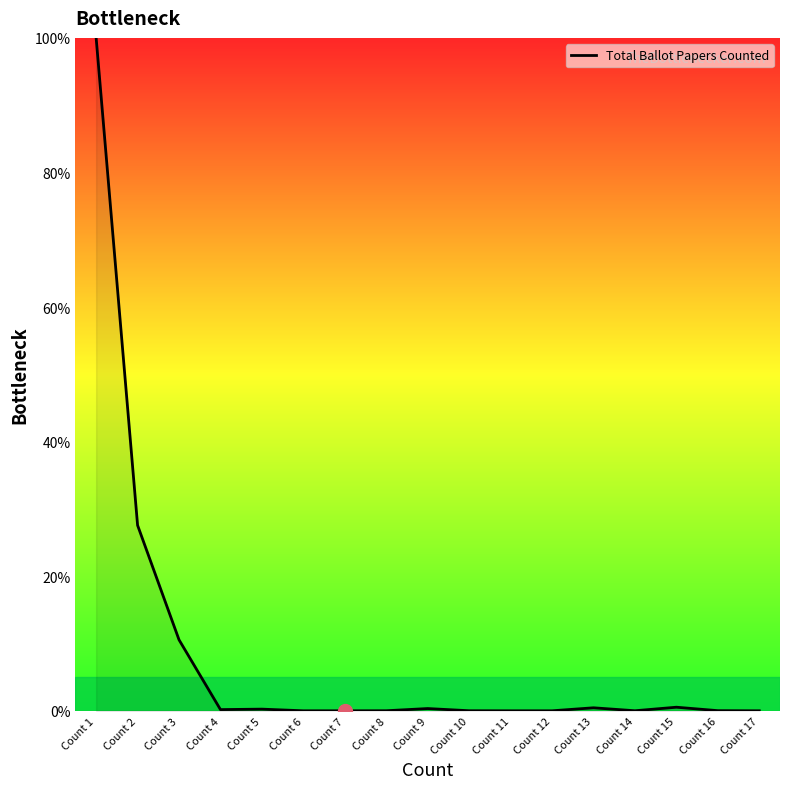

Which category has the highest value across all series?

Count 1